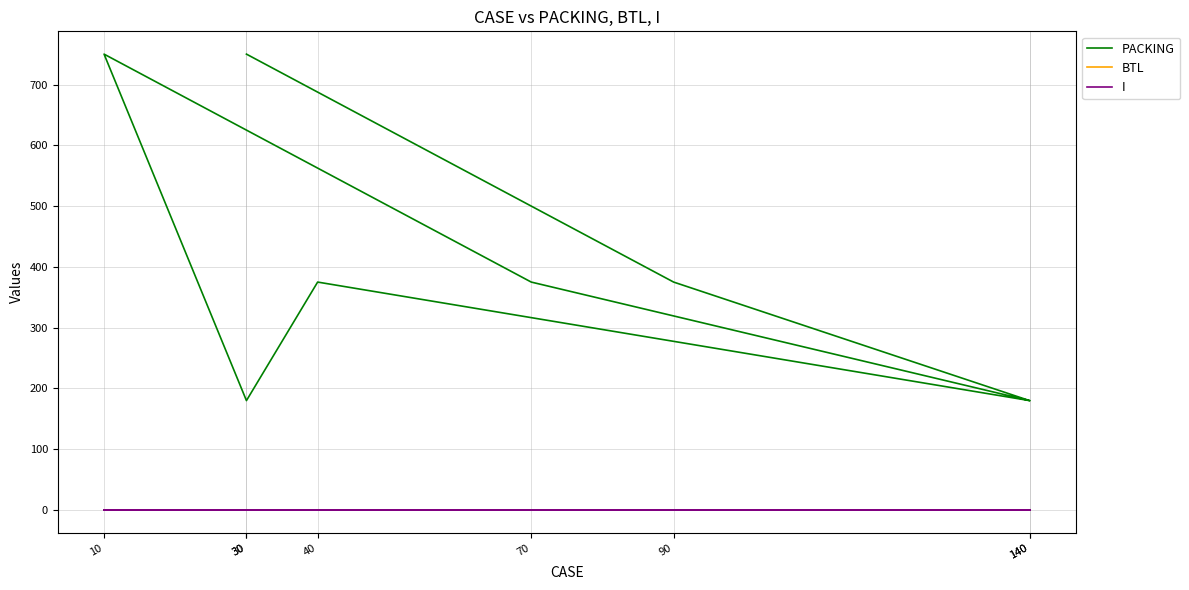

What is the label of the 7th point from the right?

90